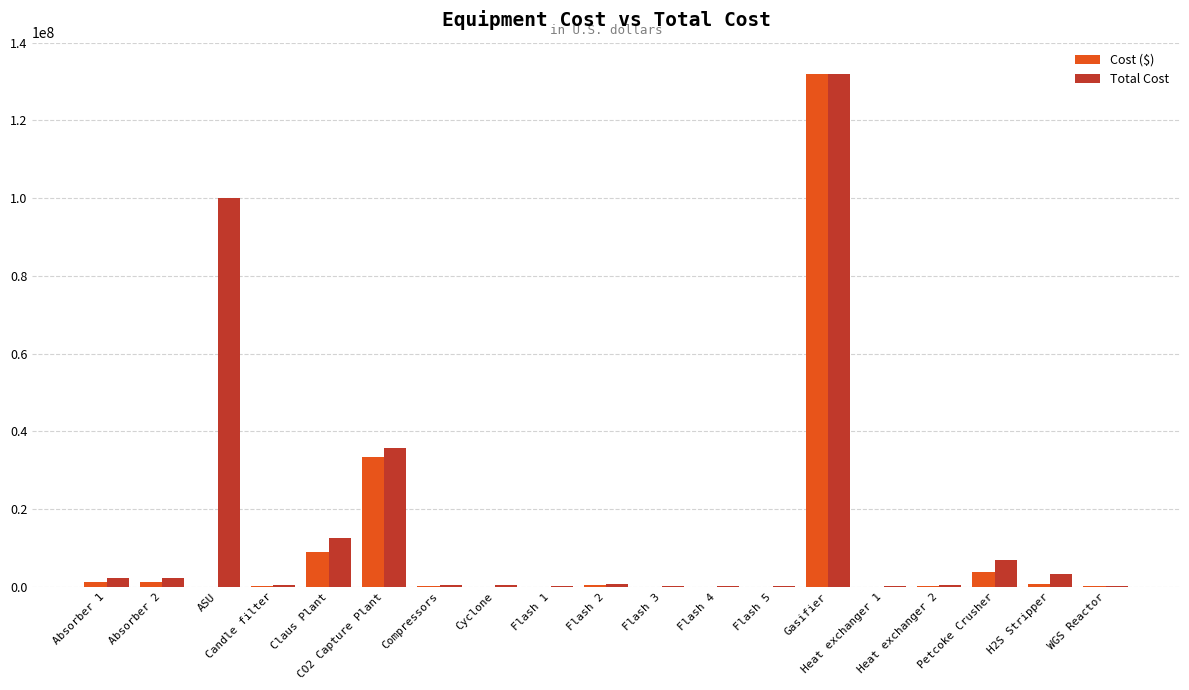

Which series changed the most between Absorber 2 and Petcoke Crusher?

Total Cost